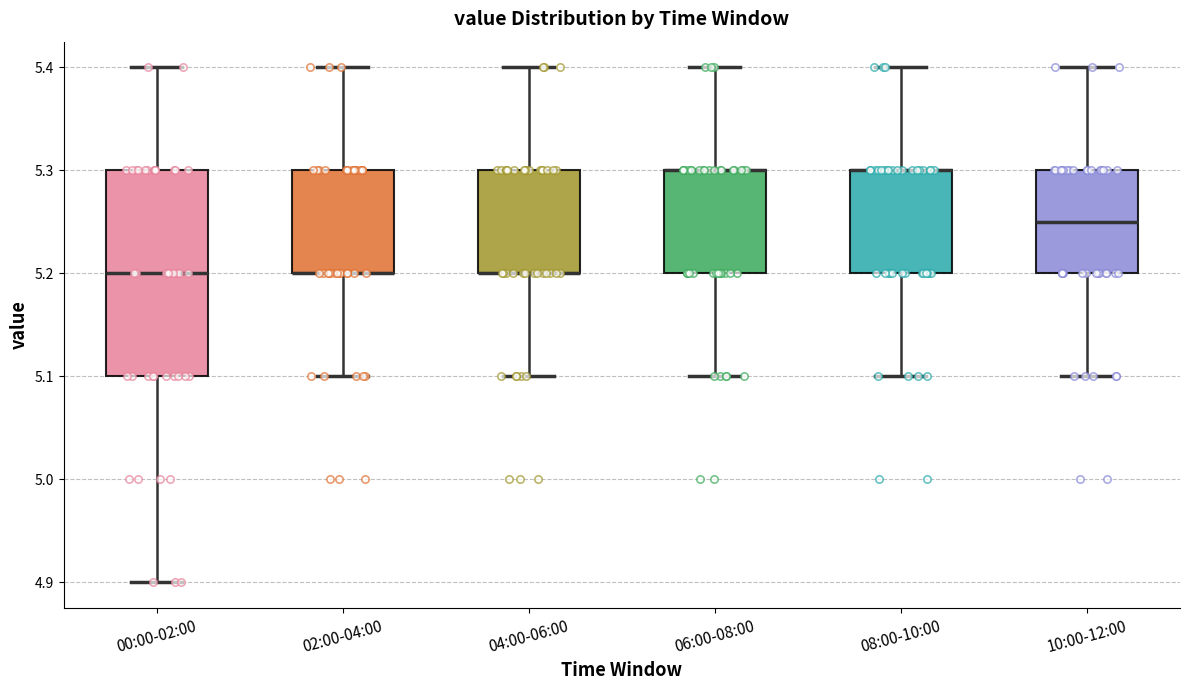

Reading left to right, read every box against the y-axis: the position of its median line, the range the box covers, and the ends of its whiskers. The values are not printed on the chart, so give them approximately, as read against the axis.

00:00-02:00: median 5.20, box 5.10 to 5.30, whiskers 4.90 to 5.40
02:00-04:00: median 5.20 (drawn on the box's lower edge), box 5.20 to 5.30, whiskers 5.10 to 5.40
04:00-06:00: median 5.20 (drawn on the box's lower edge), box 5.20 to 5.30, whiskers 5.10 to 5.40
06:00-08:00: median 5.30 (drawn on the box's upper edge), box 5.20 to 5.30, whiskers 5.10 to 5.40
08:00-10:00: median 5.30 (drawn on the box's upper edge), box 5.20 to 5.30, whiskers 5.10 to 5.40
10:00-12:00: median 5.25, box 5.20 to 5.30, whiskers 5.10 to 5.40